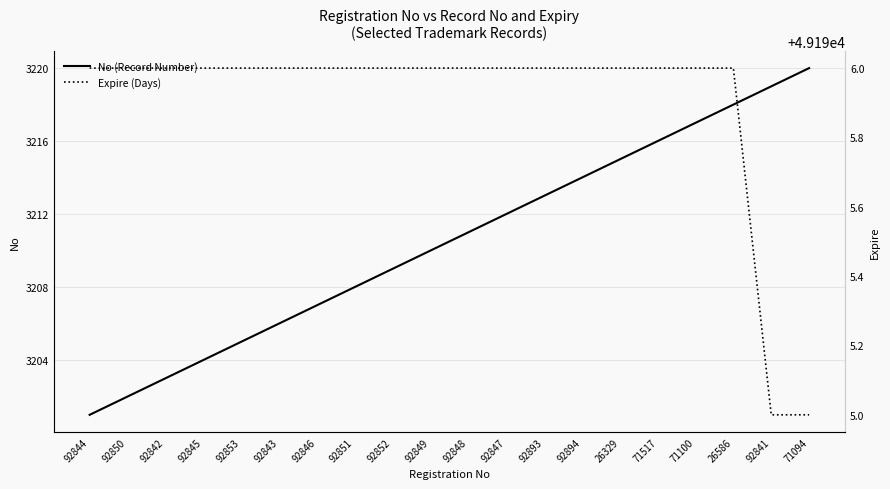

True or false: No (Record Number) and Expire (Days) cross at least once.

False